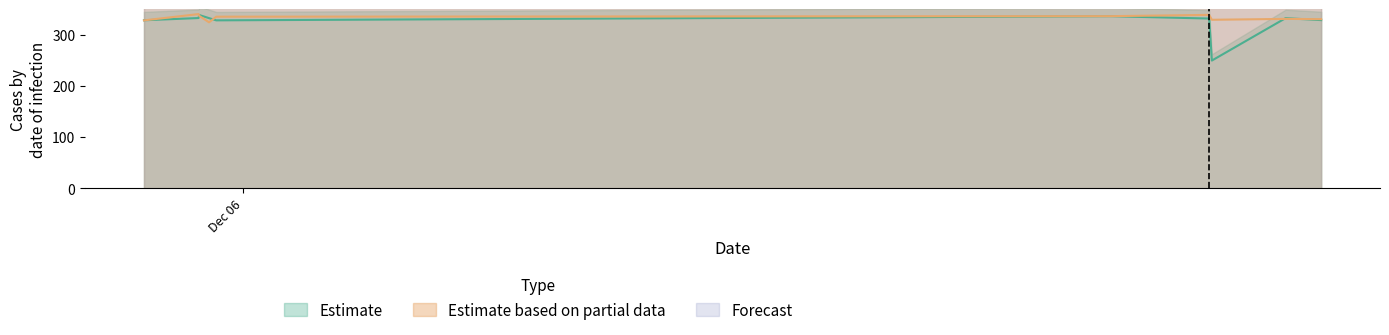

Which series has the widest spread of values?

Estimate